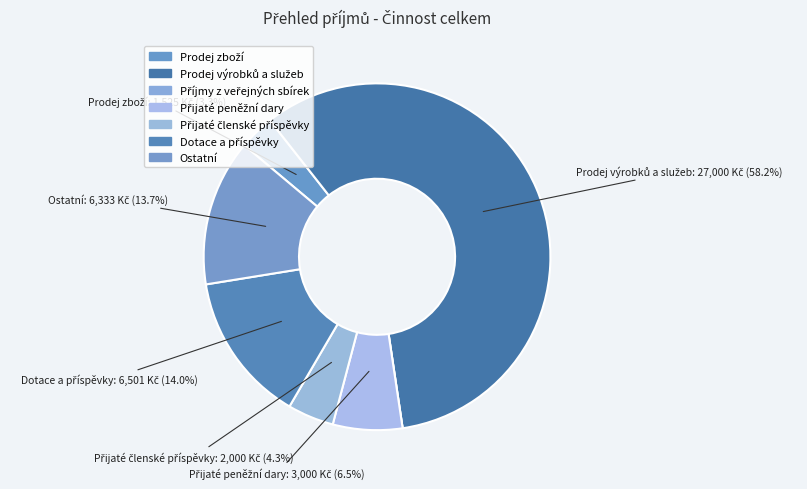

Is Dotace a příspěvky the majority of the pie?

No